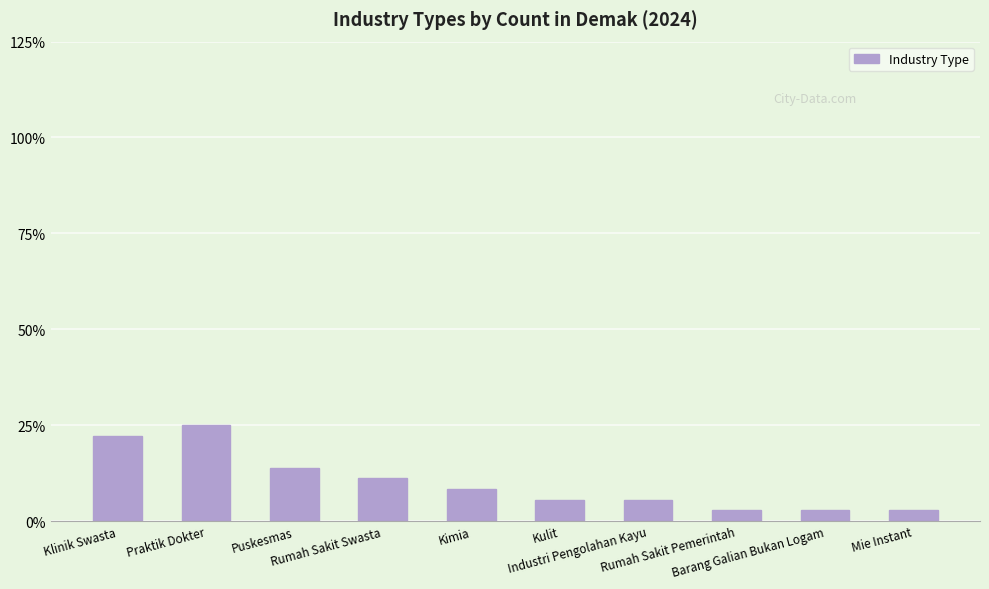

True or false: the data shows 25.0 at Praktik Dokter.

True